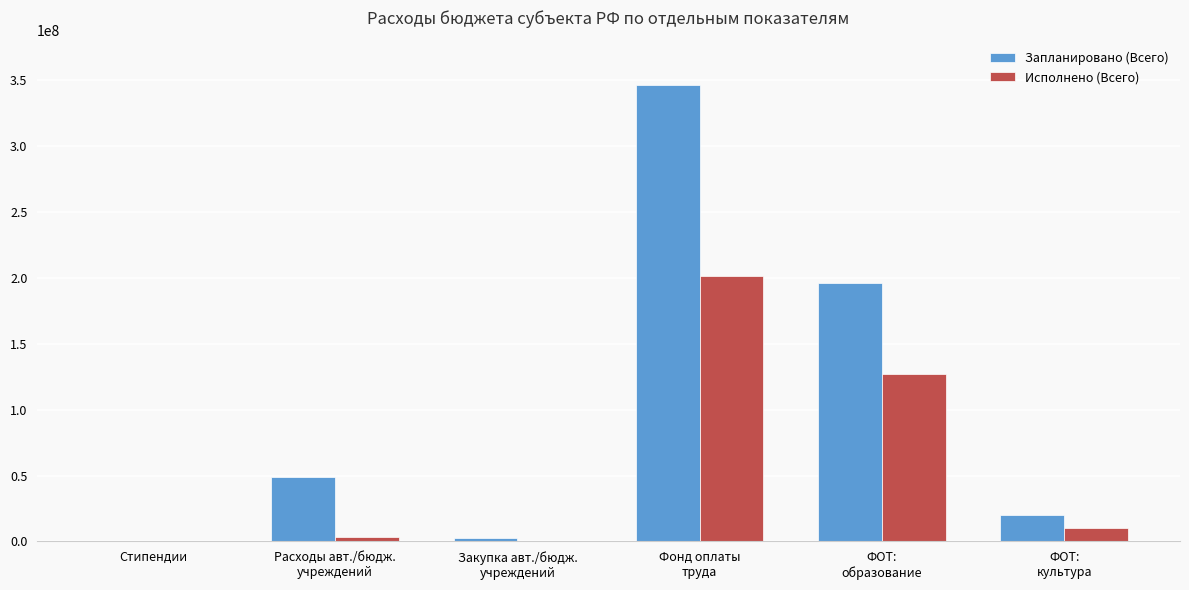

How many groups of bars are there?

6